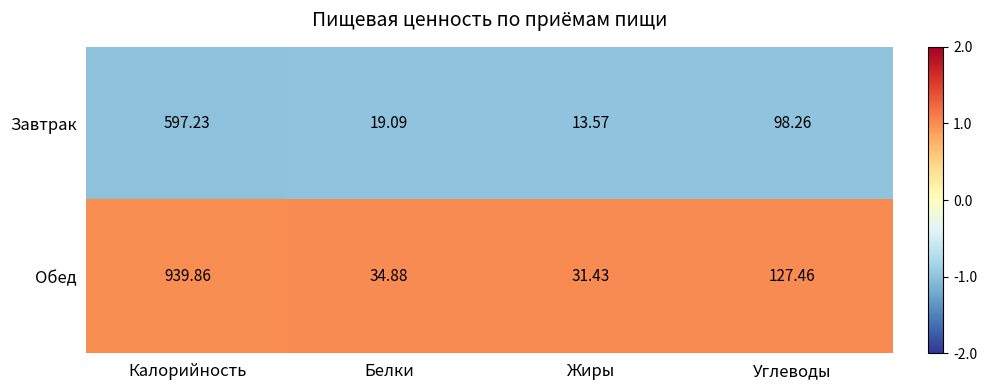

Is the value of Обед at Белки greater than the value of Завтрак at Жиры?

Yes